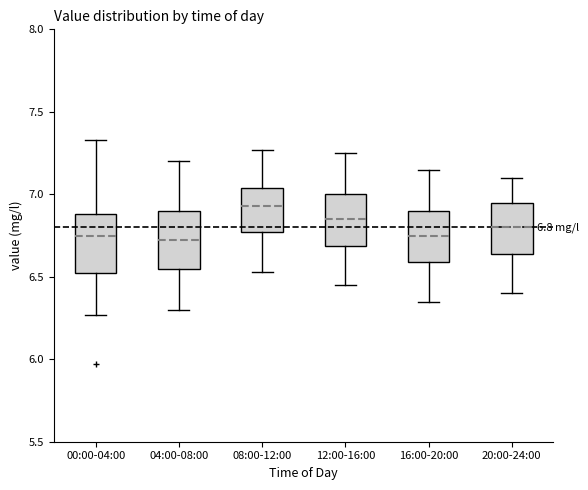

Which box's median line is the highest?

08:00-12:00